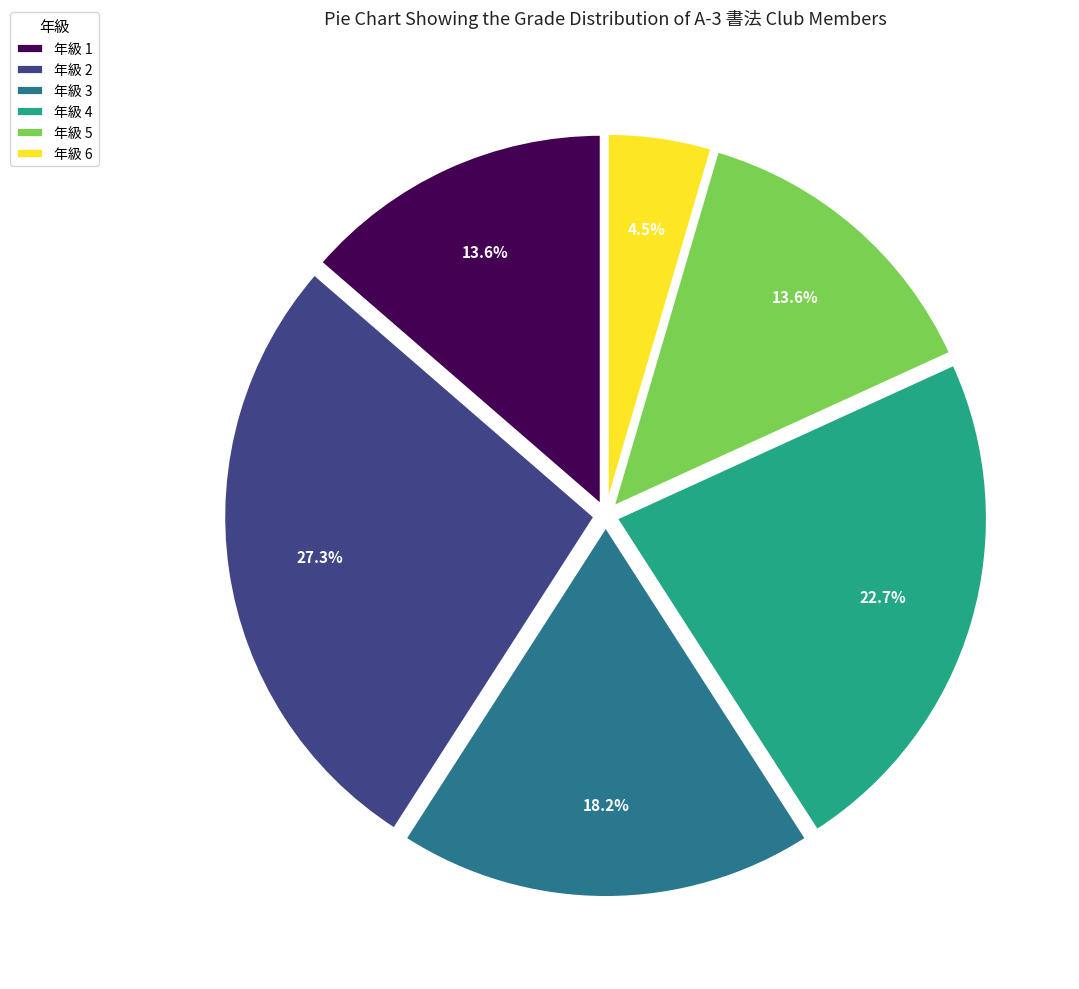

Which category has the biggest portion of the pie?

年級 2